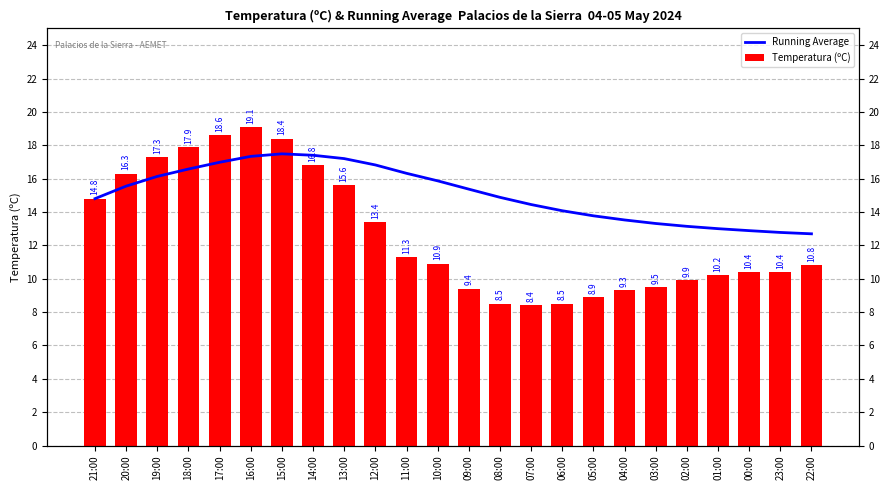

What is the value of the Running Average bar at the 16th from the left?

14.1